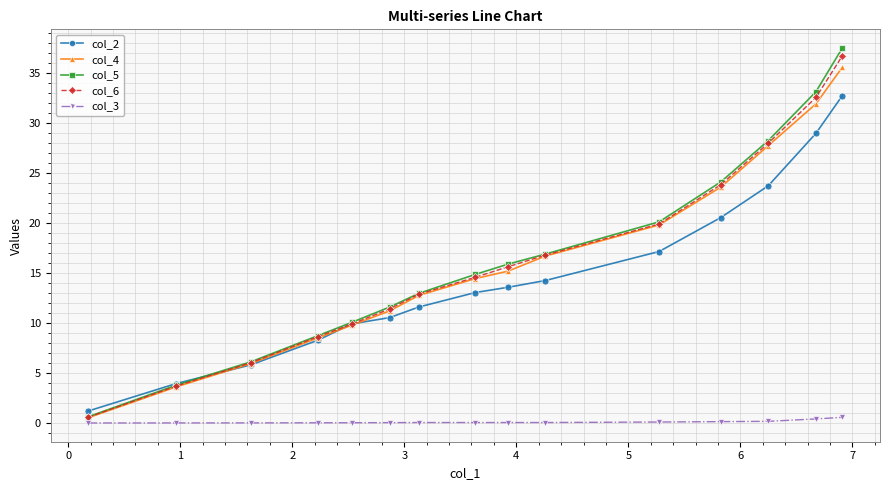

Count the number of data series in this chart.

5